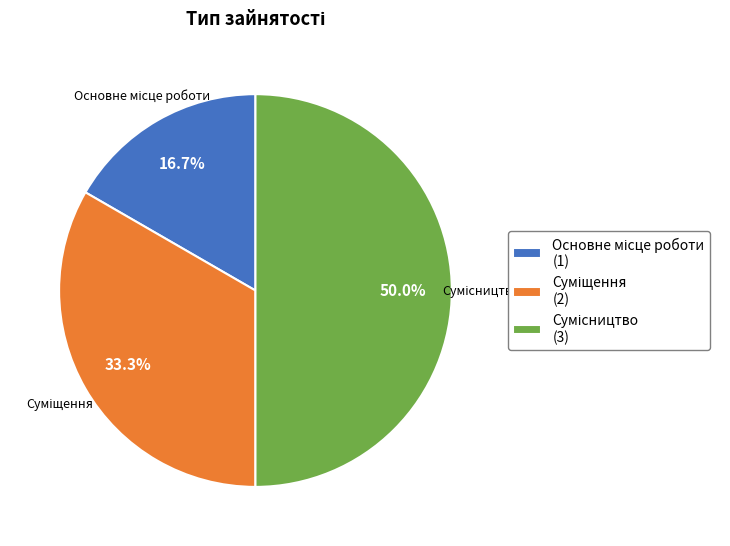

To the nearest percent, what is the difference between the Суміщення and Основне місце роботи slice percentages?

17%